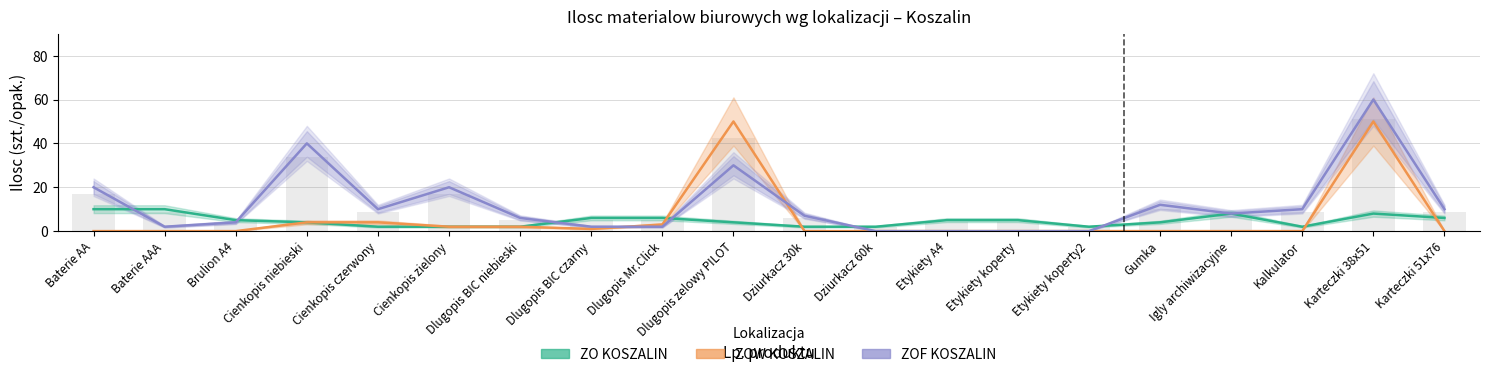

Are the bars horizontal?

No